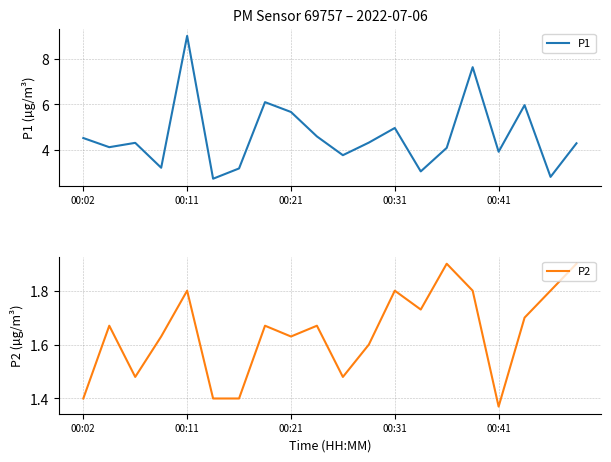

Which category has the highest value in the P1 series?

00:11